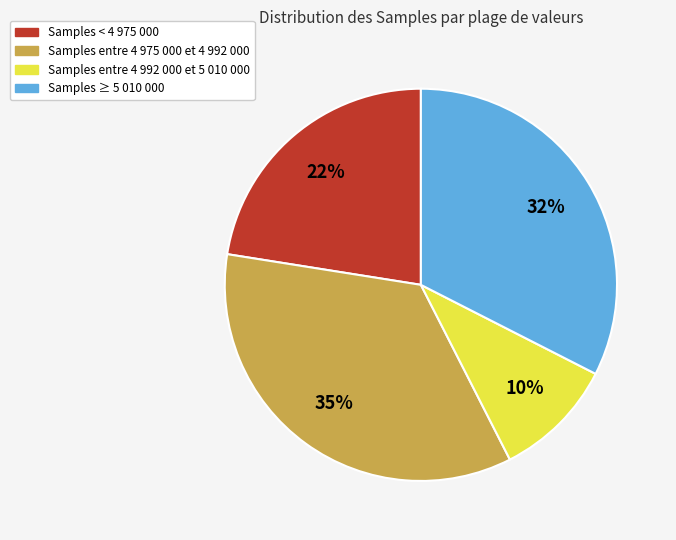

True or false: Samples < 4 975 000 accounts for 22% of the total.

True